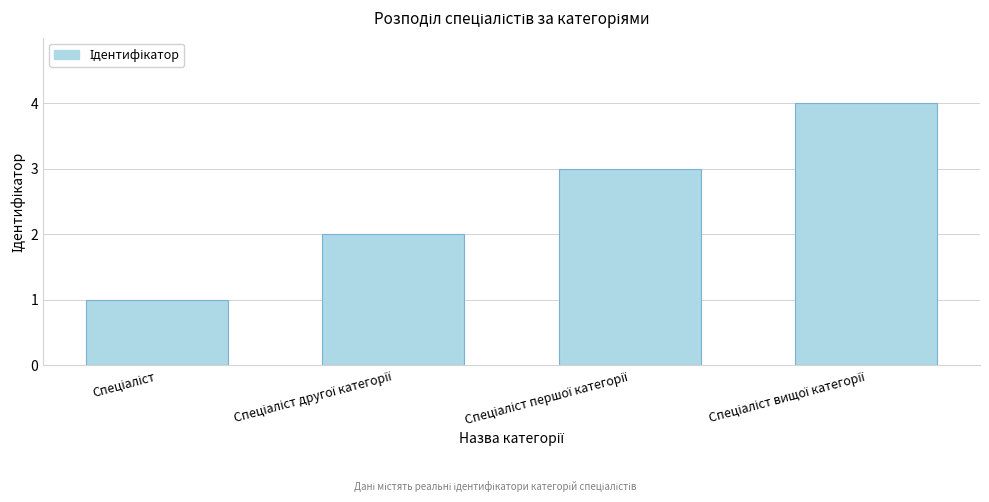

What is the sum of all values?

10